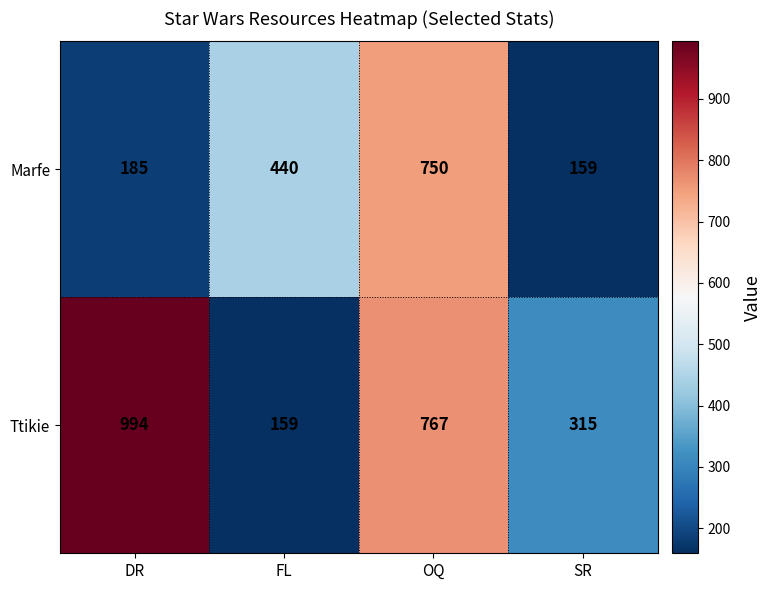

Rank the series at OQ from lowest to highest value.

Marfe, Ttikie